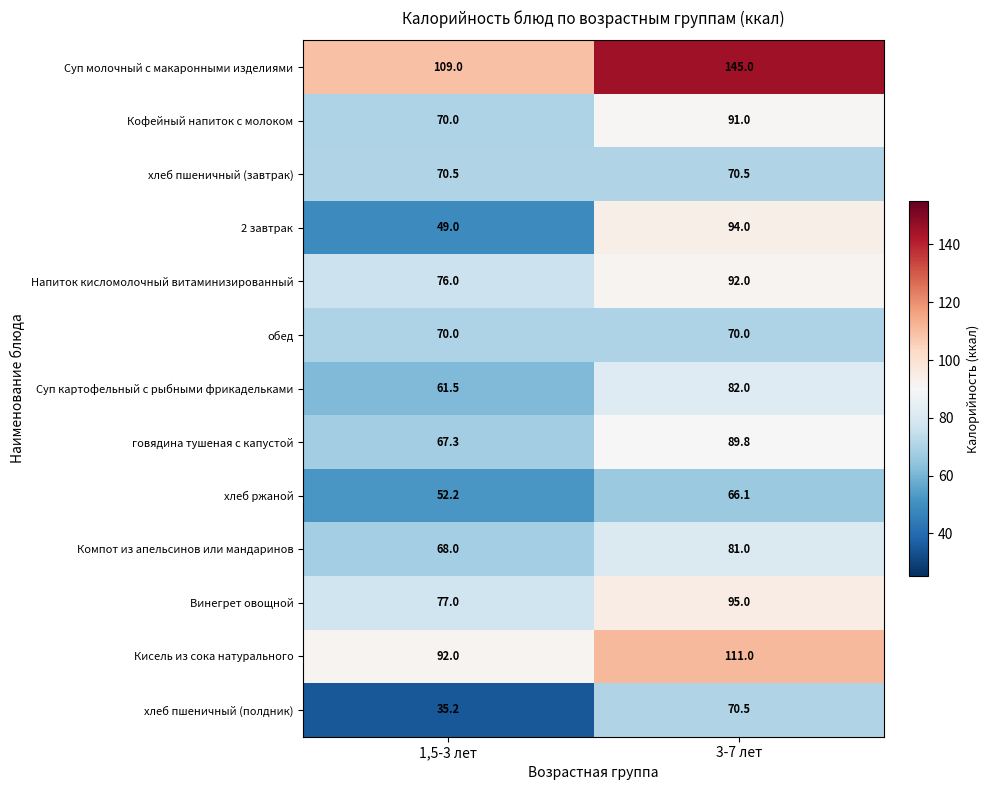

Reading right to left, what are all the values shown in this chart?

Суп молочный с макаронными изделиями: 145.0	109.0
Кофейный напиток с молоком: 91.0	70.0
хлеб пшеничный (завтрак): 70.5	70.5
2 завтрак: 94.0	49.0
Напиток кисломолочный витаминизированный: 92.0	76.0
обед: 70.0	70.0
Суп картофельный с рыбными фрикадельками: 82.0	61.5
говядина тушеная с капустой: 89.8	67.3
хлеб ржаной: 66.1	52.2
Компот из апельсинов или мандаринов: 81.0	68.0
Винегрет овощной: 95.0	77.0
Кисель из сока натурального: 111.0	92.0
хлеб пшеничный (полдник): 70.5	35.2